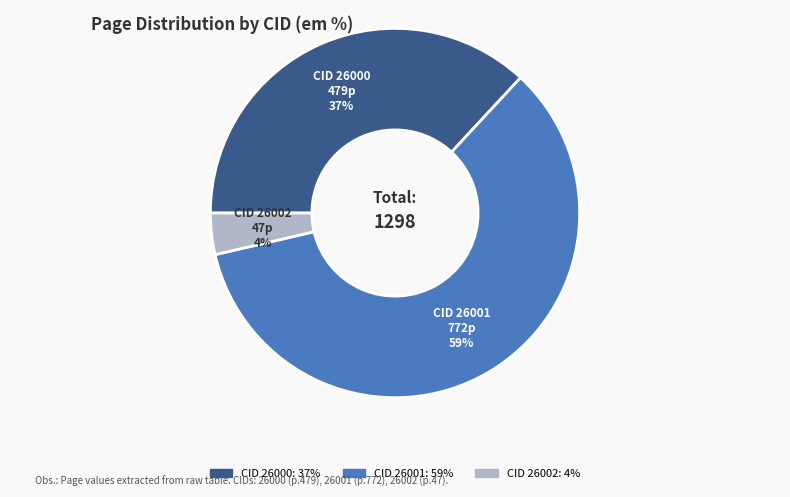

To the nearest percent, what portion does CID 26001 represent?

59%